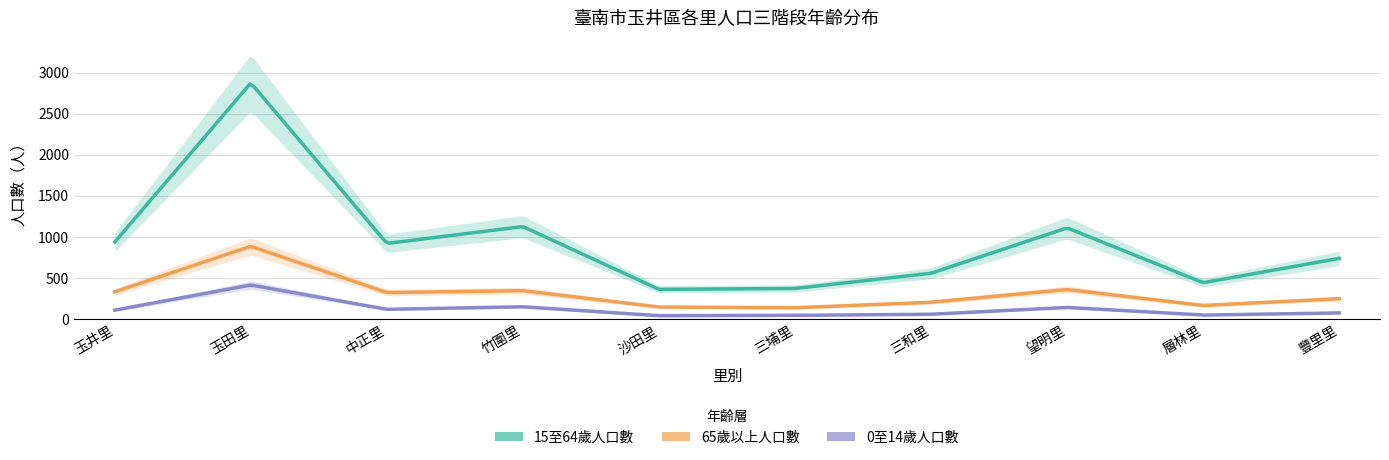

What is the spread (max minus min) of values at 玉井里?

829